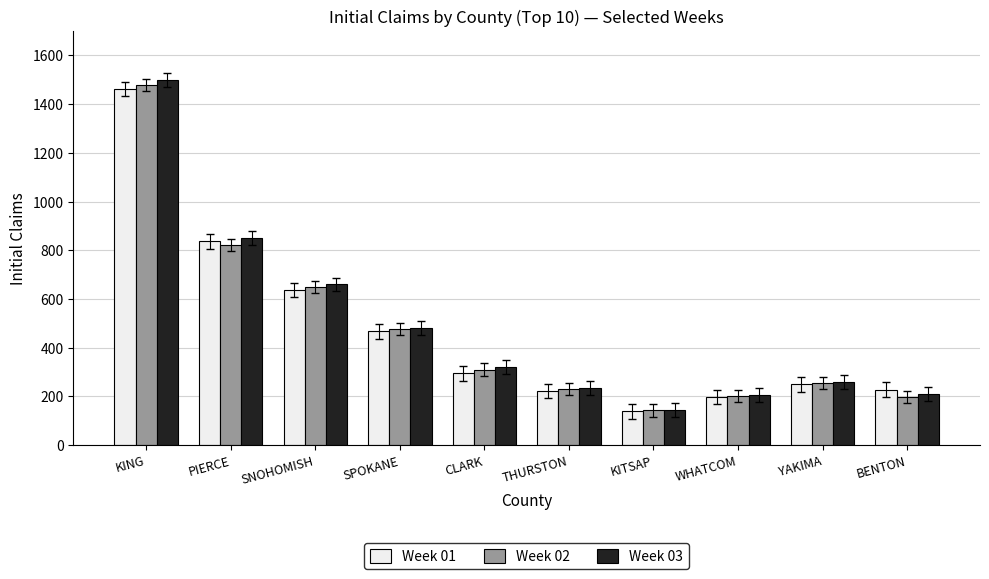

What is the difference between the highest and lowest values at KITSAP?

6